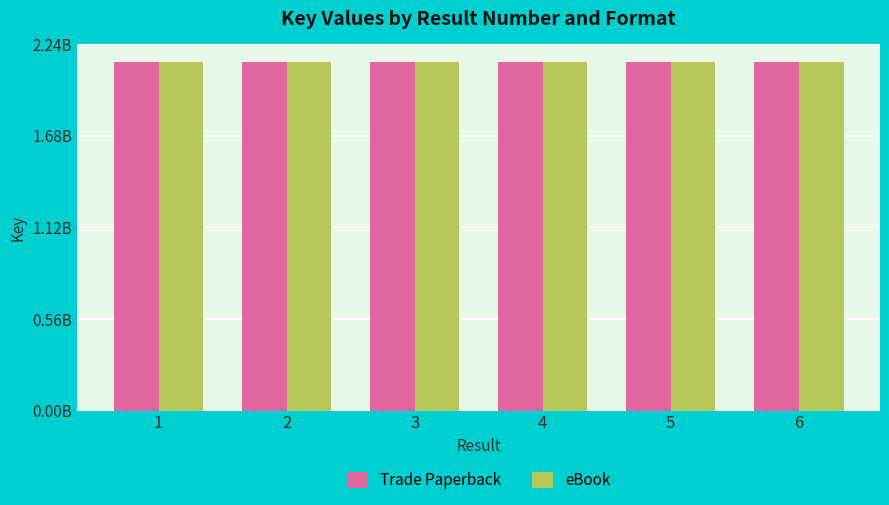

What are all the series names shown in the legend?

Trade Paperback, eBook